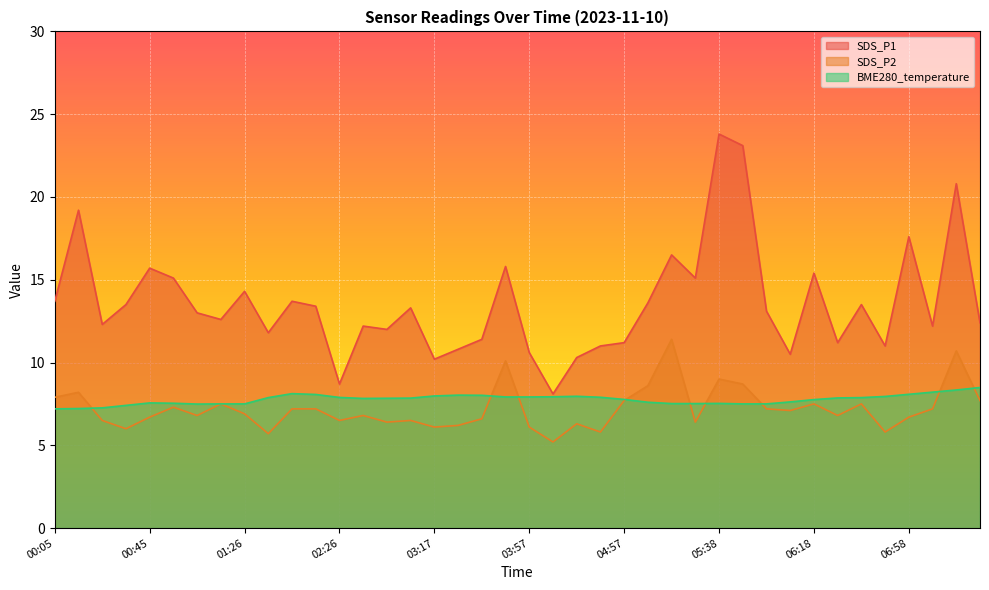

True or false: SDS_P1 and BME280_temperature intersect in this chart.

False